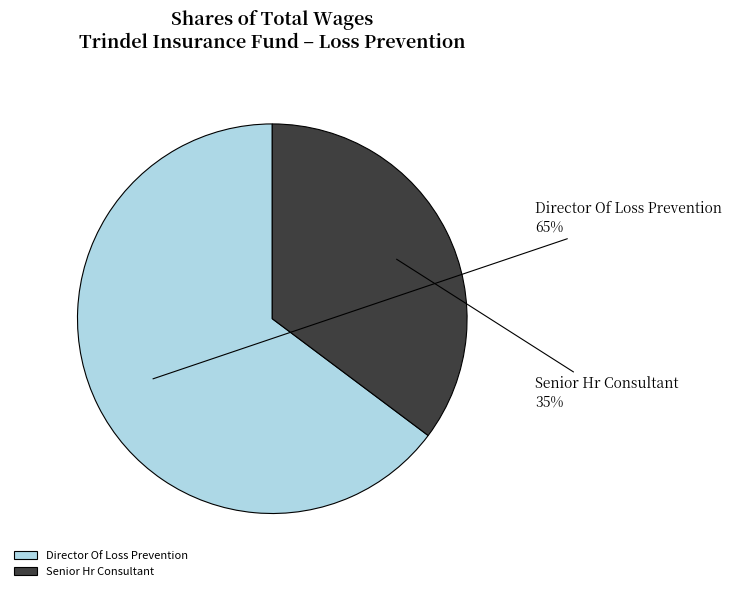

How many segments does this pie chart have?

2